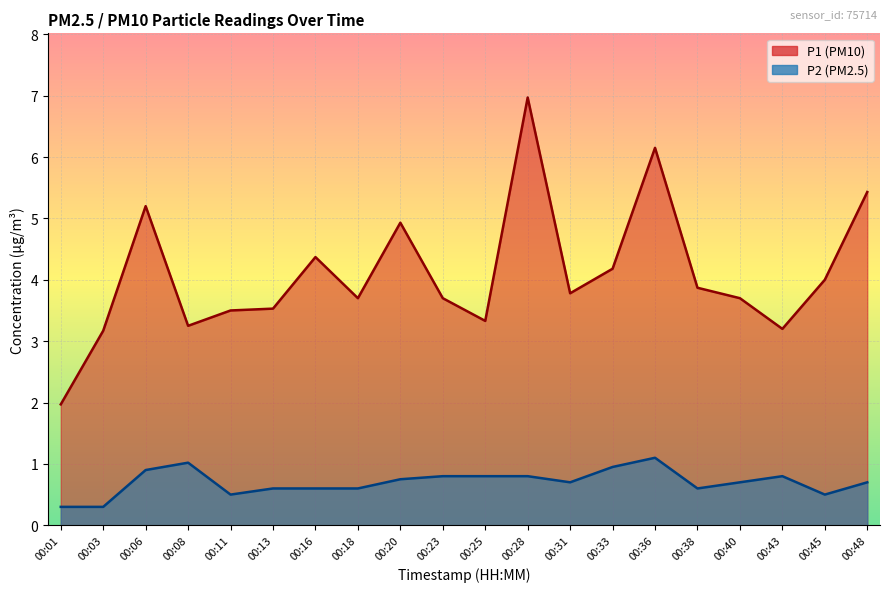

Rank the series by their average value, from lowest to highest.

P2, P1